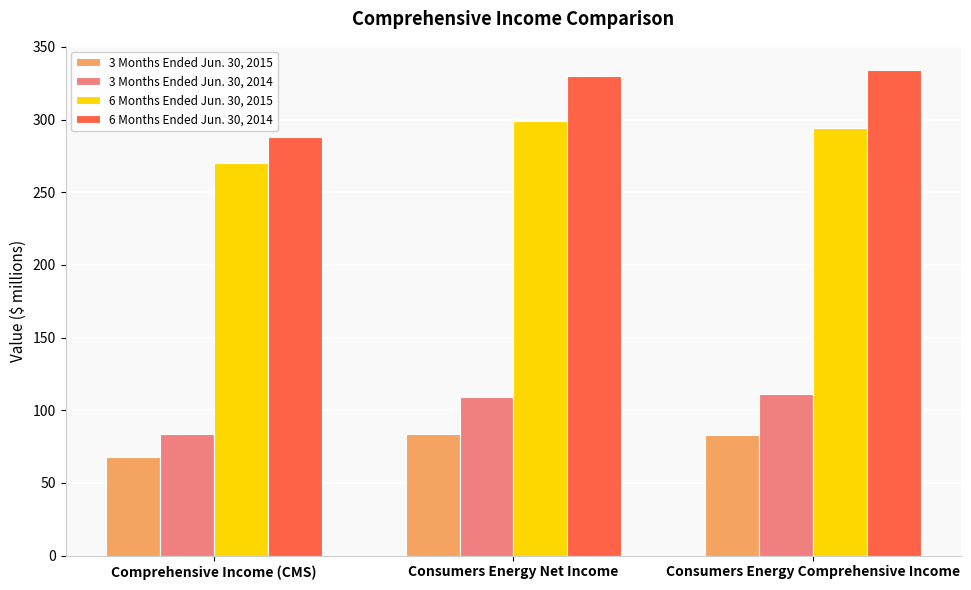

Rank the series at Consumers Energy Comprehensive Income from lowest to highest value.

3 Months Ended Jun. 30, 2015, 3 Months Ended Jun. 30, 2014, 6 Months Ended Jun. 30, 2015, 6 Months Ended Jun. 30, 2014